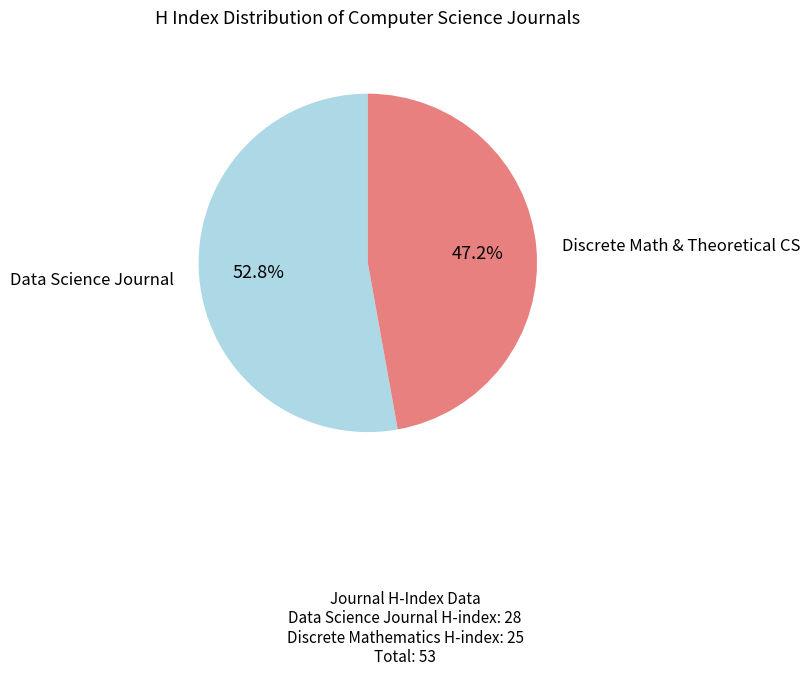

Does any single category account for the majority?

Yes